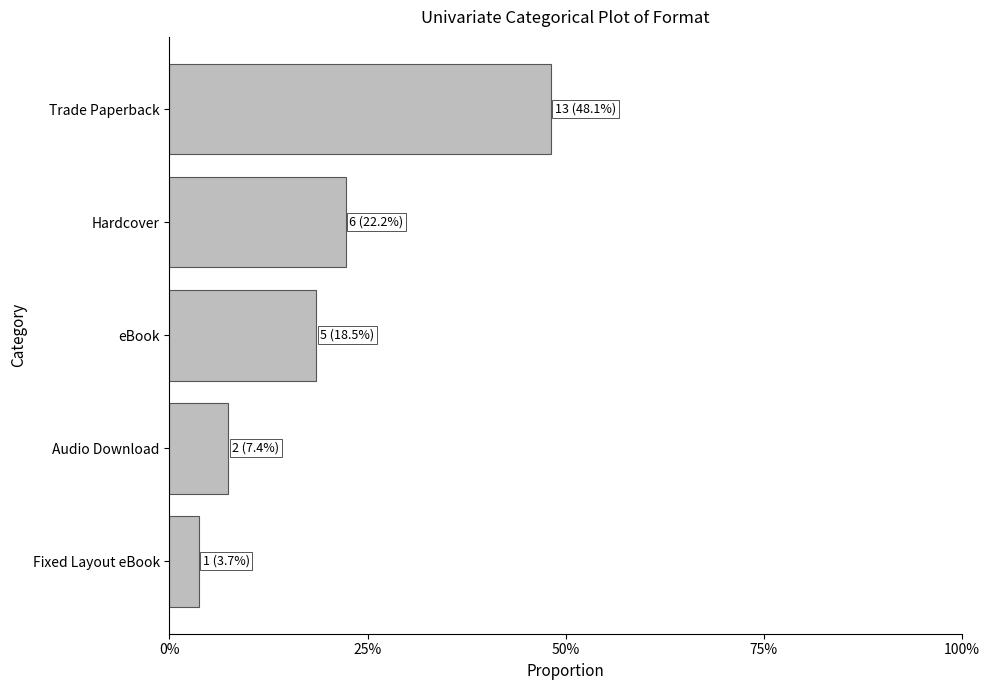

What is the difference between the second highest and minimum values?

0.2